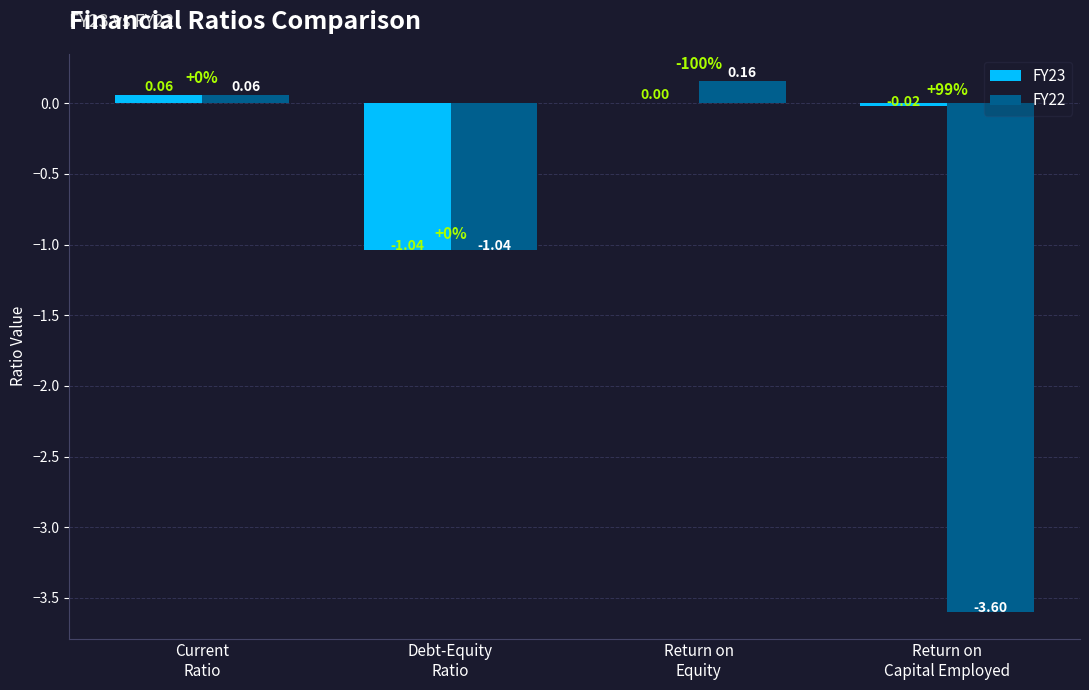

How many groups of bars are there?

4